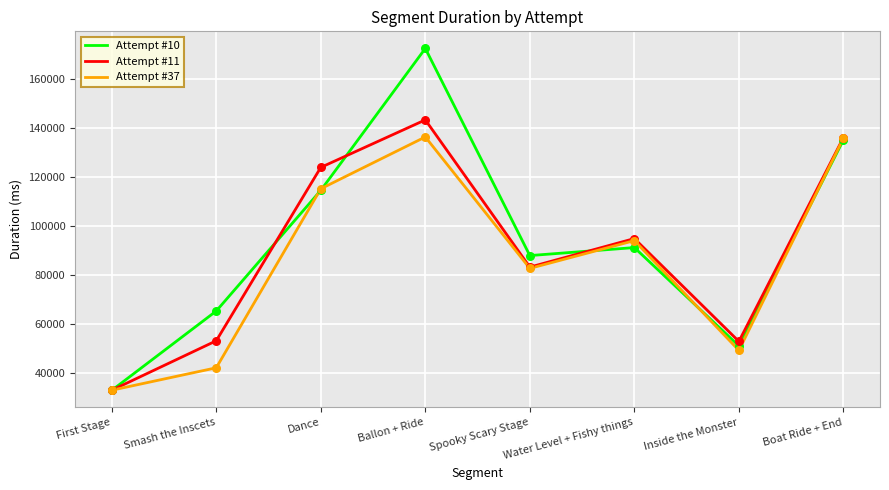

What are all the series names shown in the legend?

Attempt #10, Attempt #11, Attempt #37